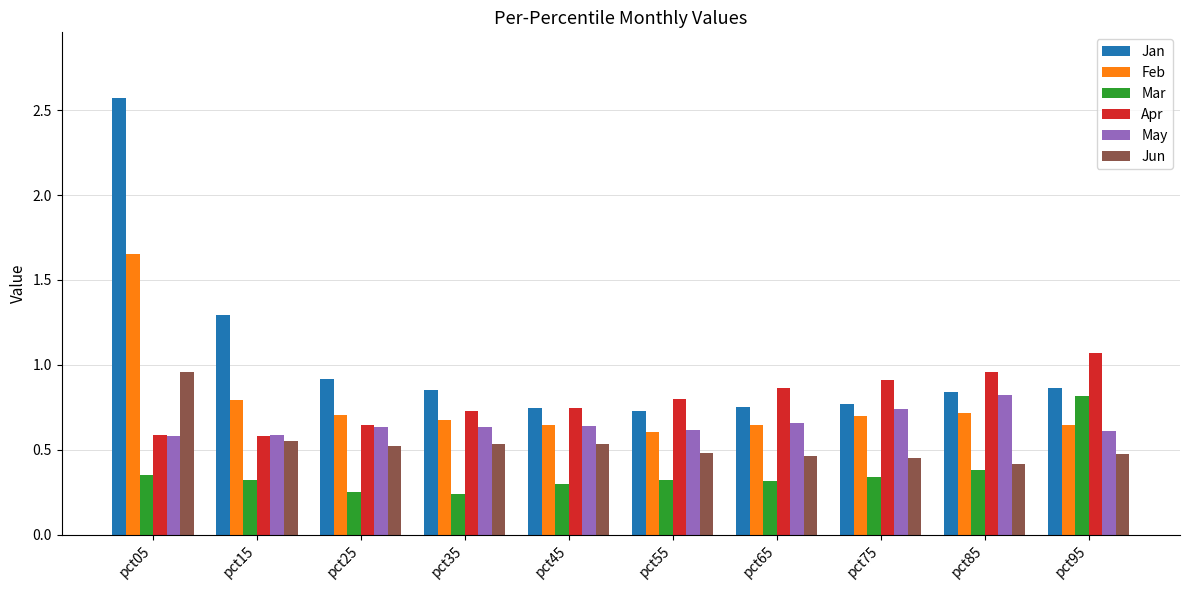

What is the sum of all Jun values?

5.4